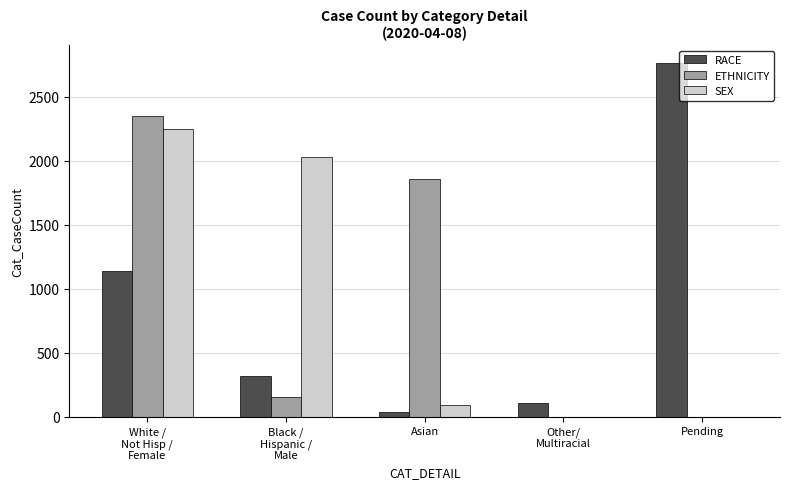

Is it true that RACE equals 271 at White /
Not Hisp /
Female?

False